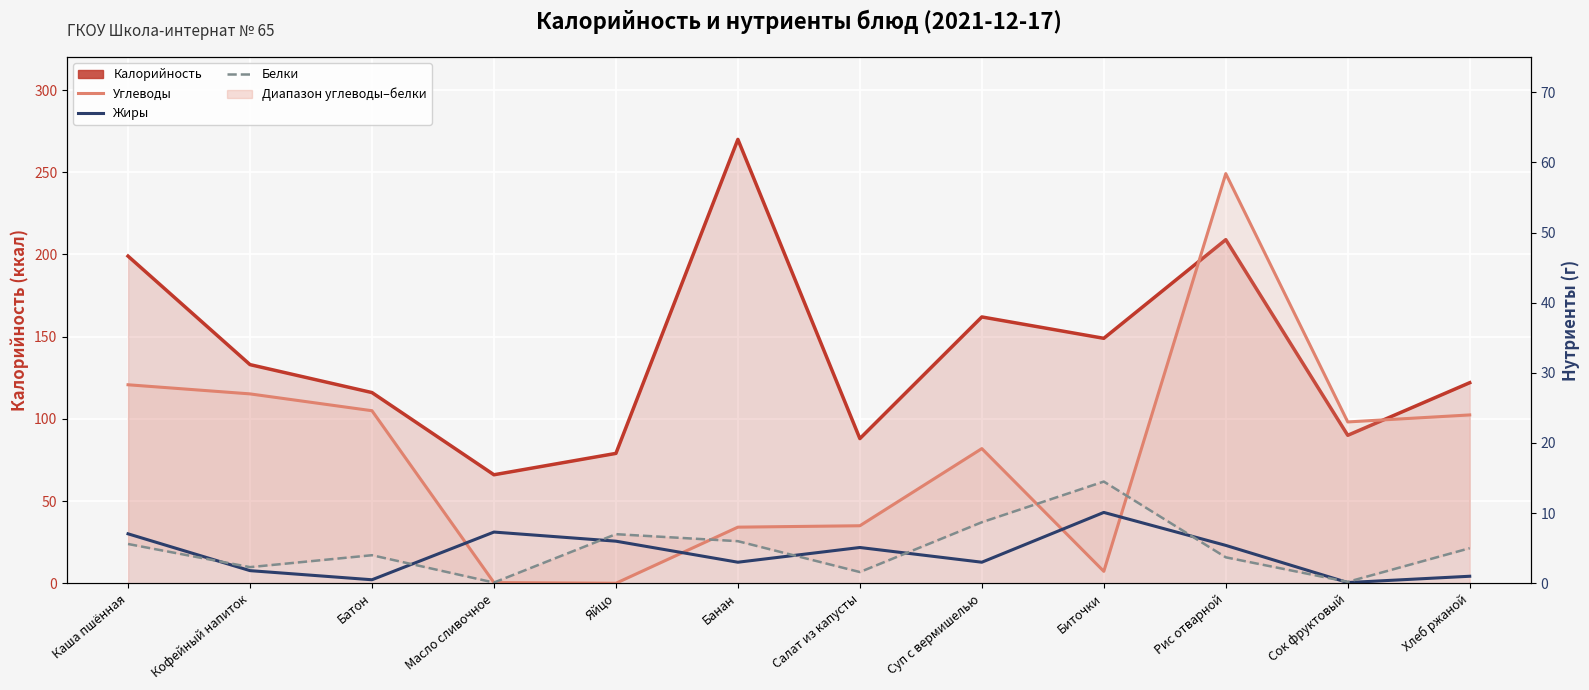

What is the difference between the maximum and minimum values in the Жиры series?

10.0